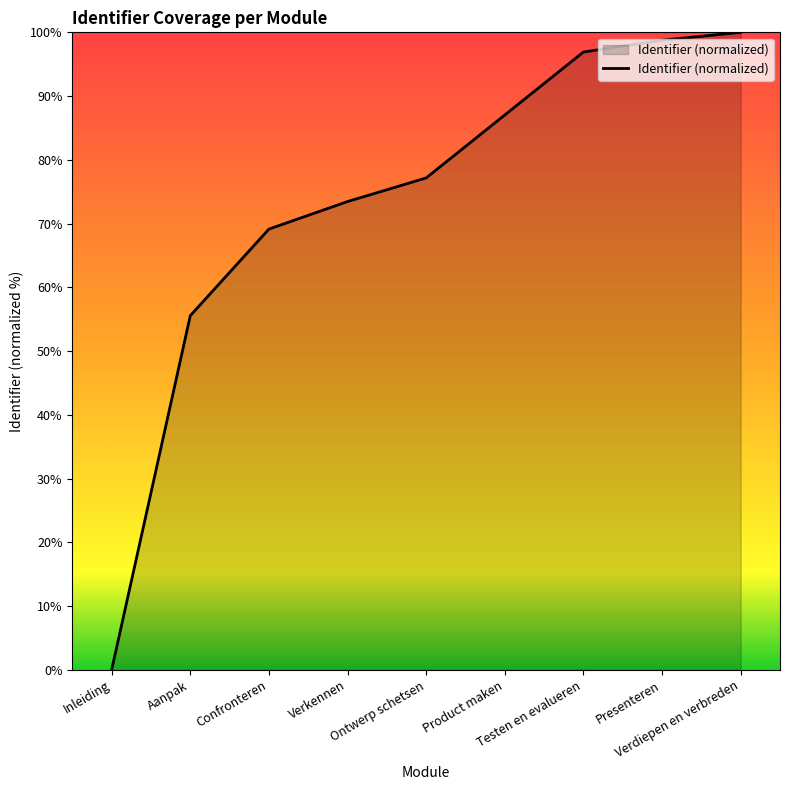

Reading right to left, extract all data points from this chart.

Verdiepen en verbreden=100.0	Presenteren=98.8	Testen en evalueren=96.9	Product maken=87.0	Ontwerp schetsen=77.2	Verkennen=73.5	Confronteren=69.1	Aanpak=55.6	Inleiding=0.0